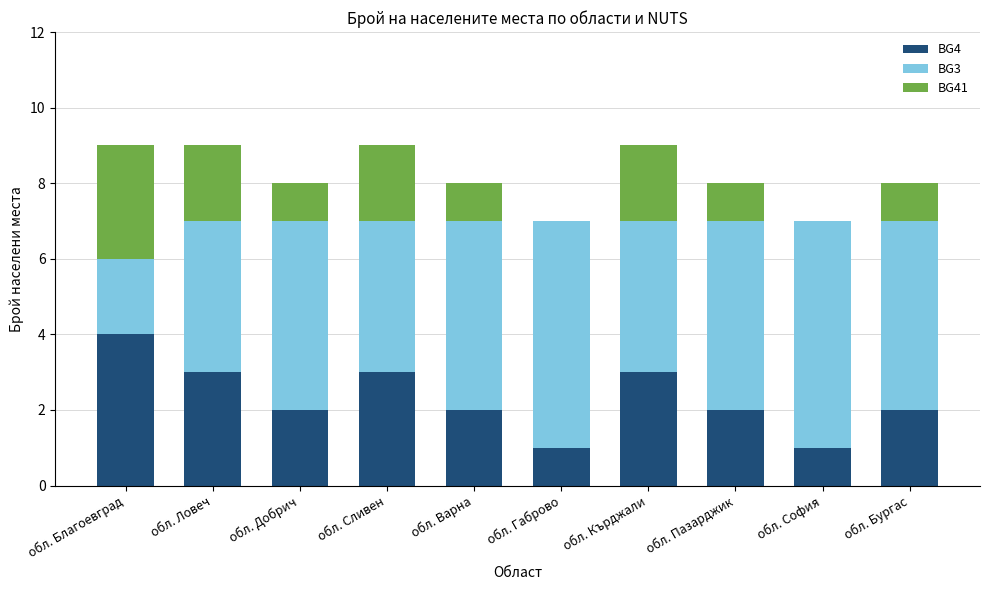

At which label does BG4 reach its peak?

обл. Благоевград